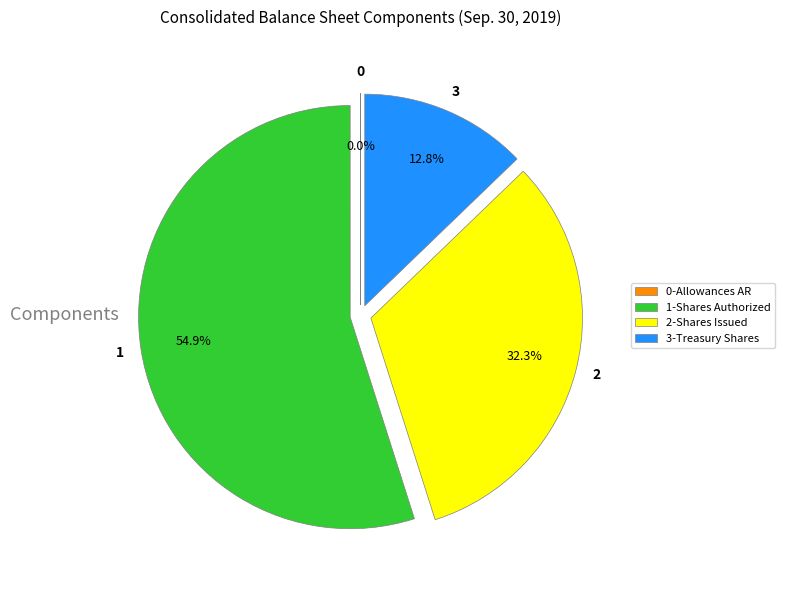

Do 2-Shares Issued and 1-Shares Authorized together represent more than half of the pie?

Yes